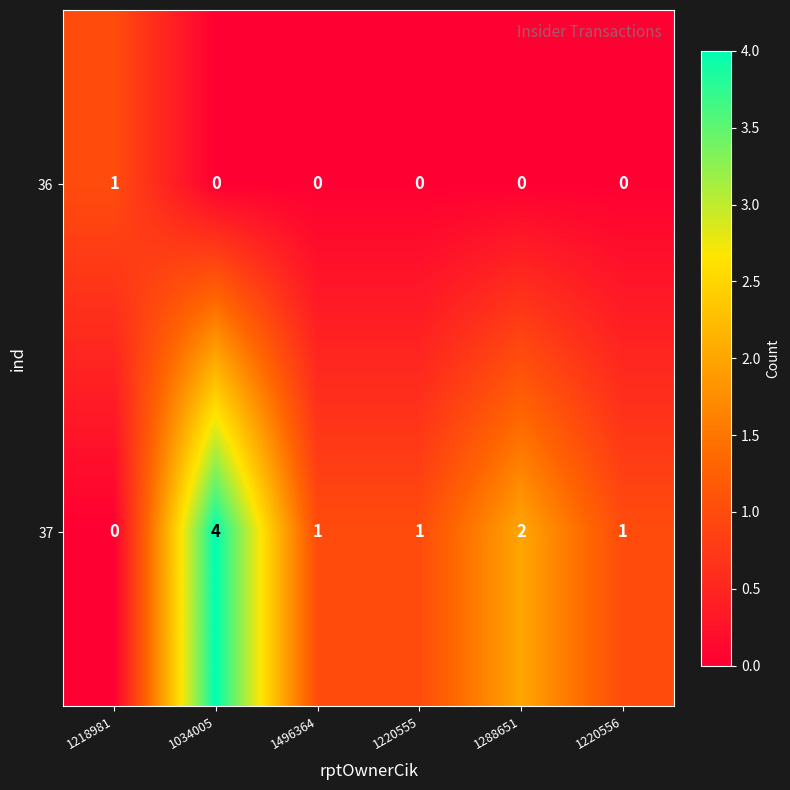

Which series has the largest range (max minus min)?

37